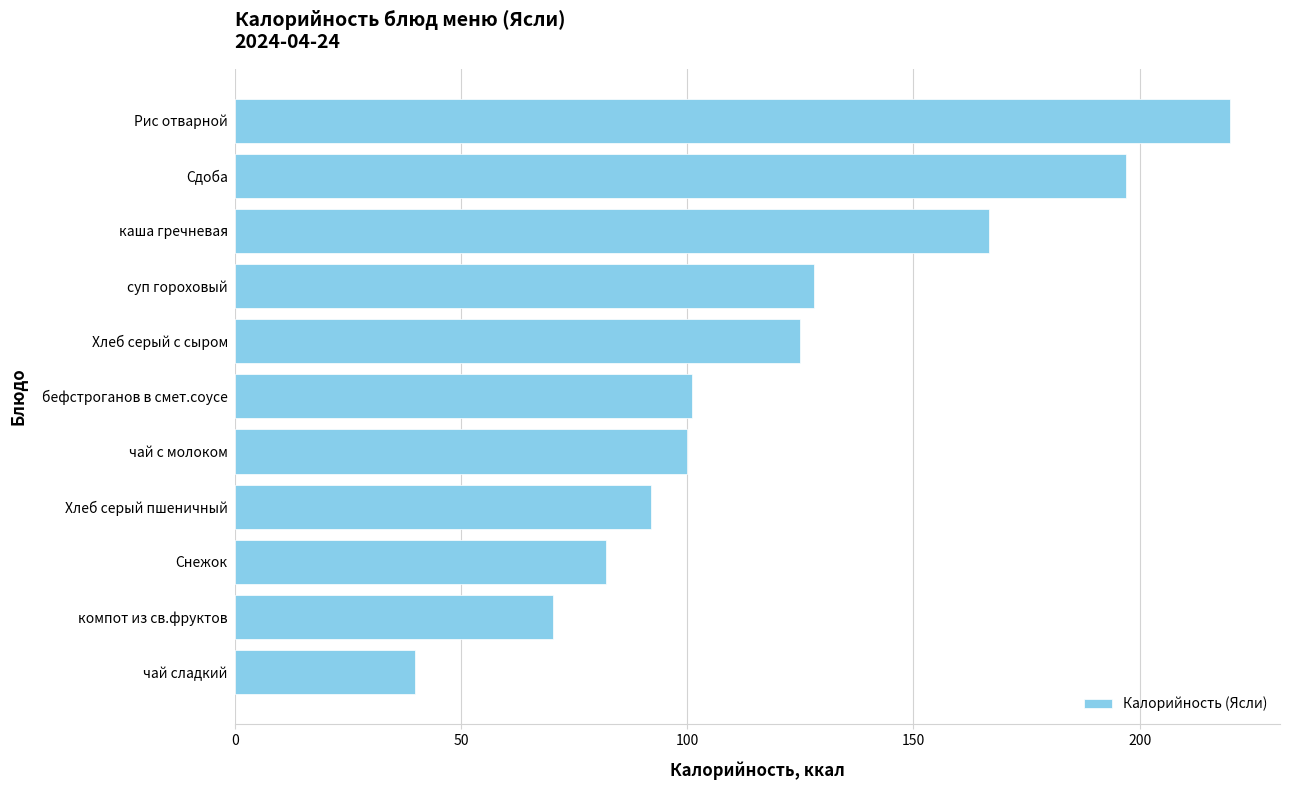

What is the ratio of the value at Снежок to the value at компот из св.фруктов?

1.2